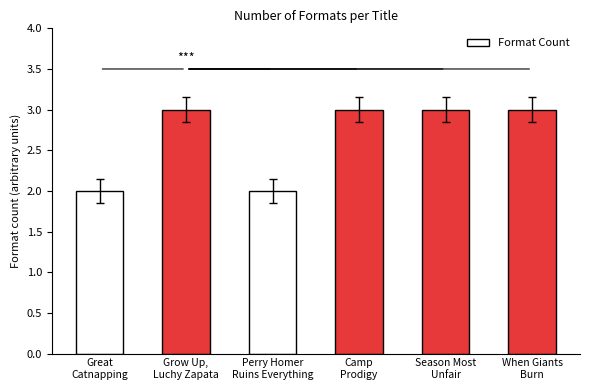

Reading left to right, transcribe all the data shown in this chart.

Great
Catnapping=2	Grow Up,
Luchy Zapata=3	Perry Homer
Ruins Everything=2	Camp
Prodigy=3	Season Most
Unfair=3	When Giants
Burn=3